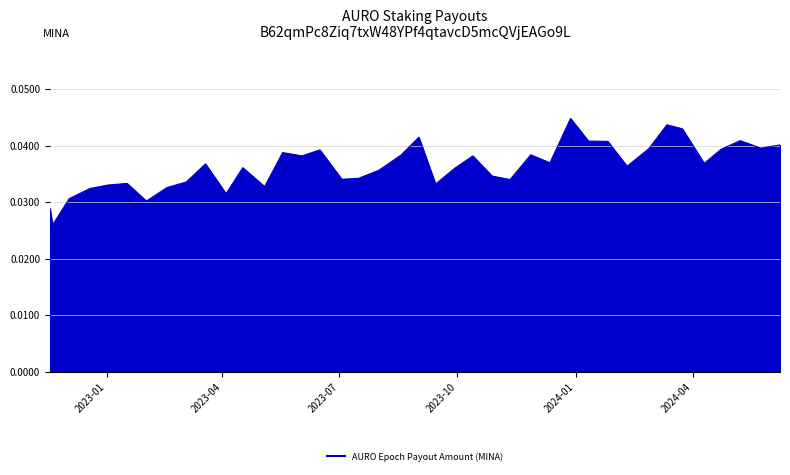

List the labels in order of value, largest first.

2023-12-28, 2024-03-12, 2024-03-24, 2023-09-01, 2024-05-08, 2024-01-11, 2024-01-26, 2024-06-08, 2024-05-24, 2024-02-27, 2024-04-23, 2023-06-16, 2023-05-18, 2023-11-27, 2023-08-18, 2023-06-02, 2023-10-13, 2023-12-12, 2024-04-10, 2023-03-19, 2024-02-10, 2023-04-17, 2023-09-29, 2023-08-01, 2023-10-28, 2023-07-16, 2023-07-03, 2023-11-11, 2023-03-04, 2023-01-17, 2023-09-14, 2023-01-02, 2023-05-04, 2023-02-17, 2022-12-19, 2023-04-04, 2022-12-03, 2023-02-01, 2022-11-18, 2022-11-20